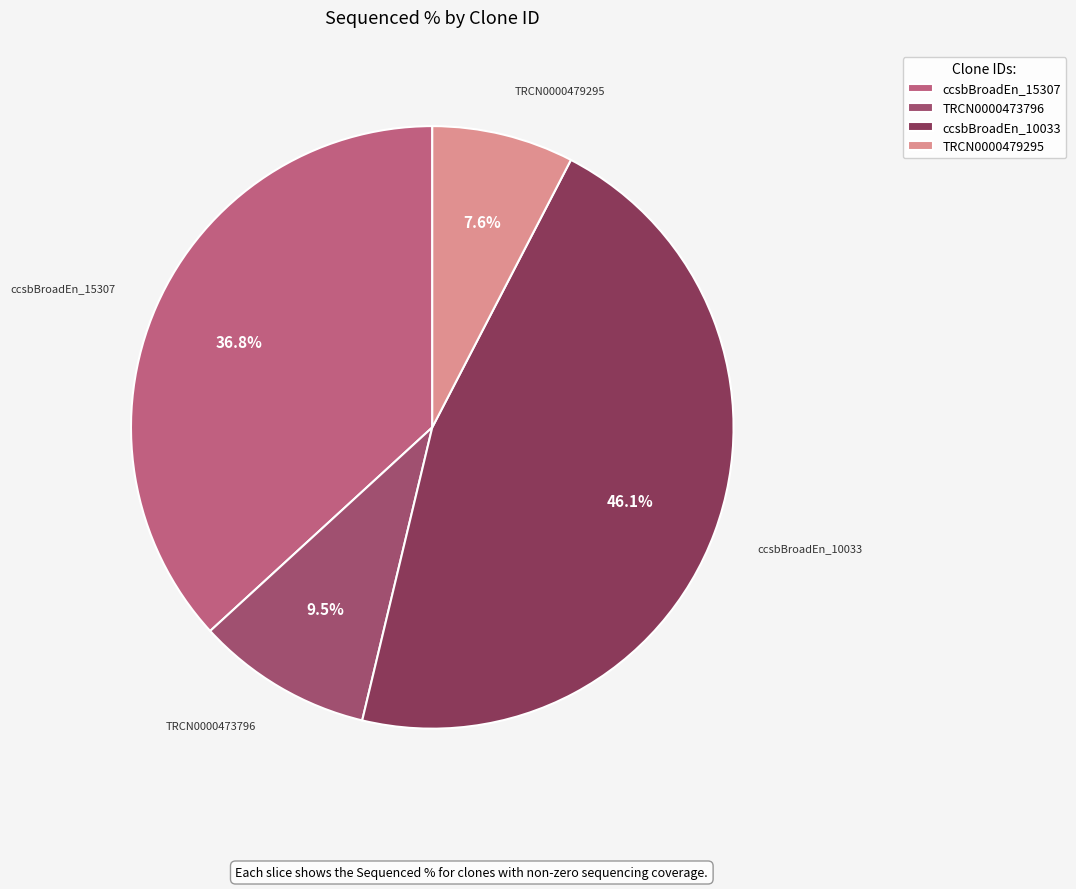

Combined, what portion of the pie is TRCN0000473796 and ccsbBroadEn_15307?

46.3%